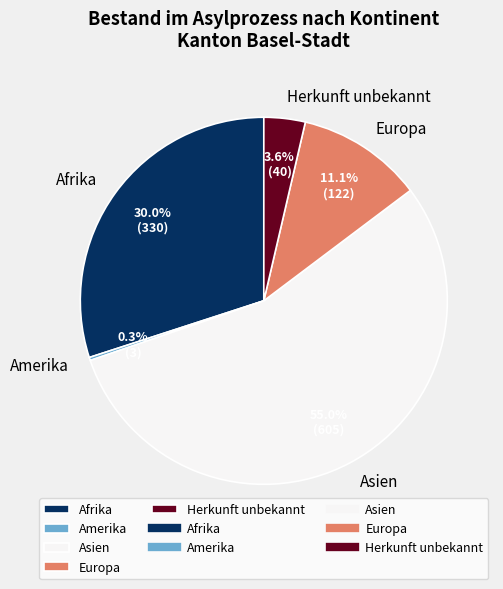

Is there a majority slice in this chart?

Yes